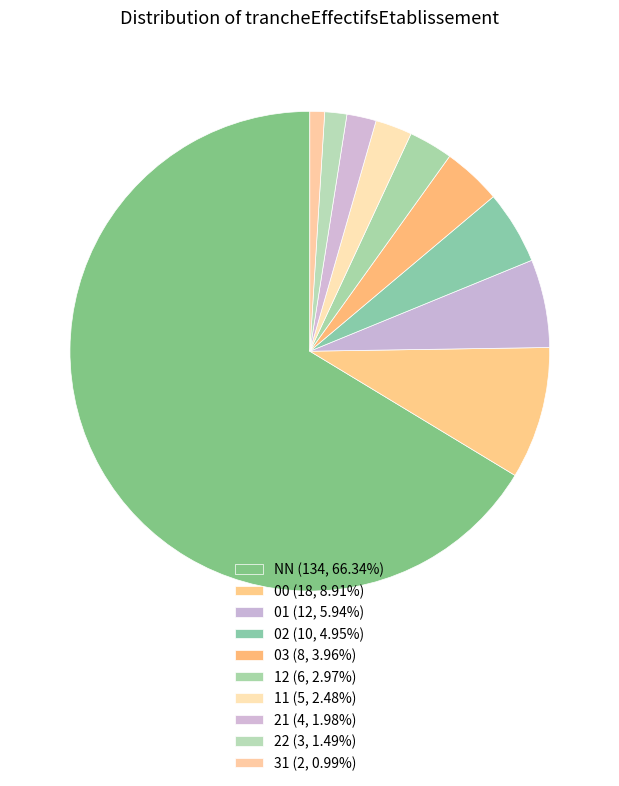

Which category has the smallest portion of the pie?

31